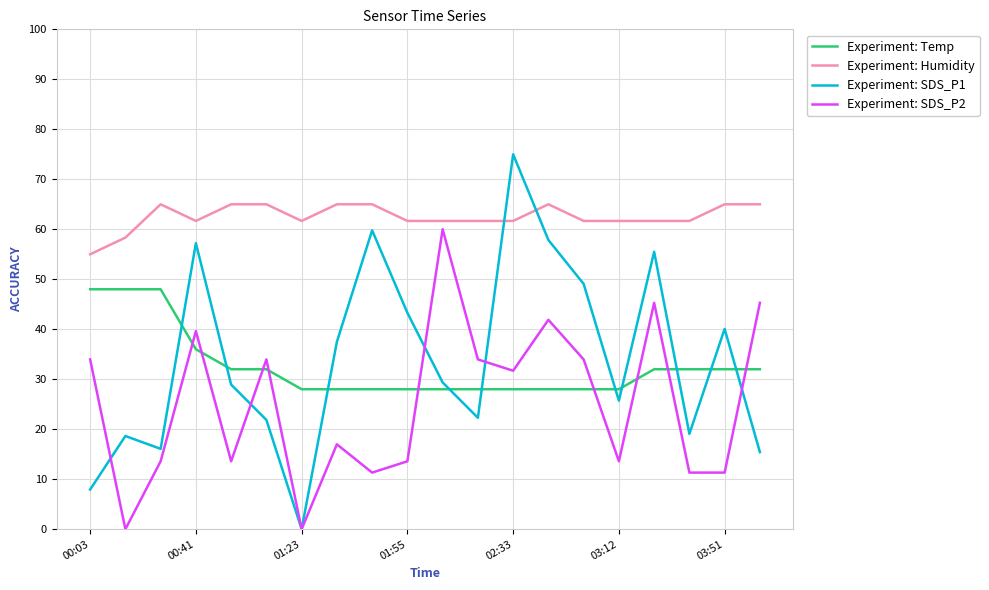

Which series has the largest range (max minus min)?

Experiment: SDS_P1